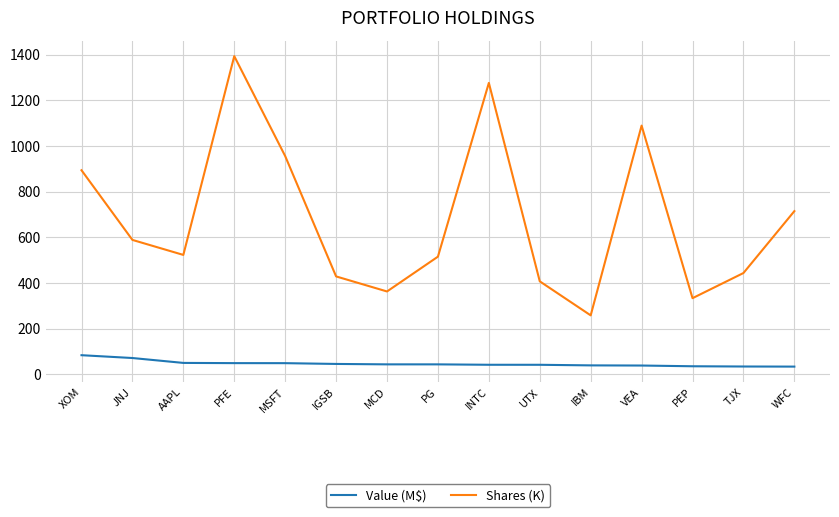

In Shares (K), how many points are higher than both neighbors (excluding endpoints)?

3